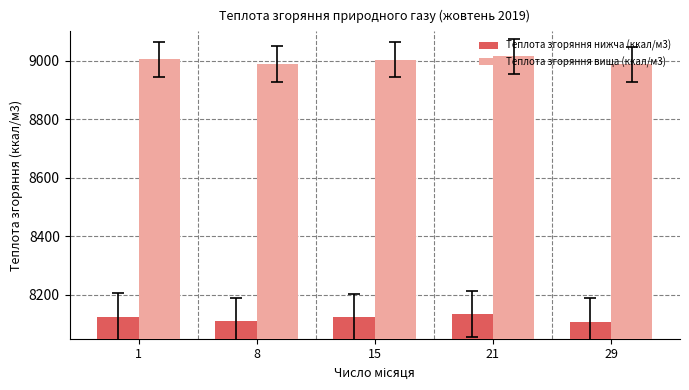

True or false: Теплота згоряння нижча (ккал/м3) has a value of 14587.1 at 21.

False